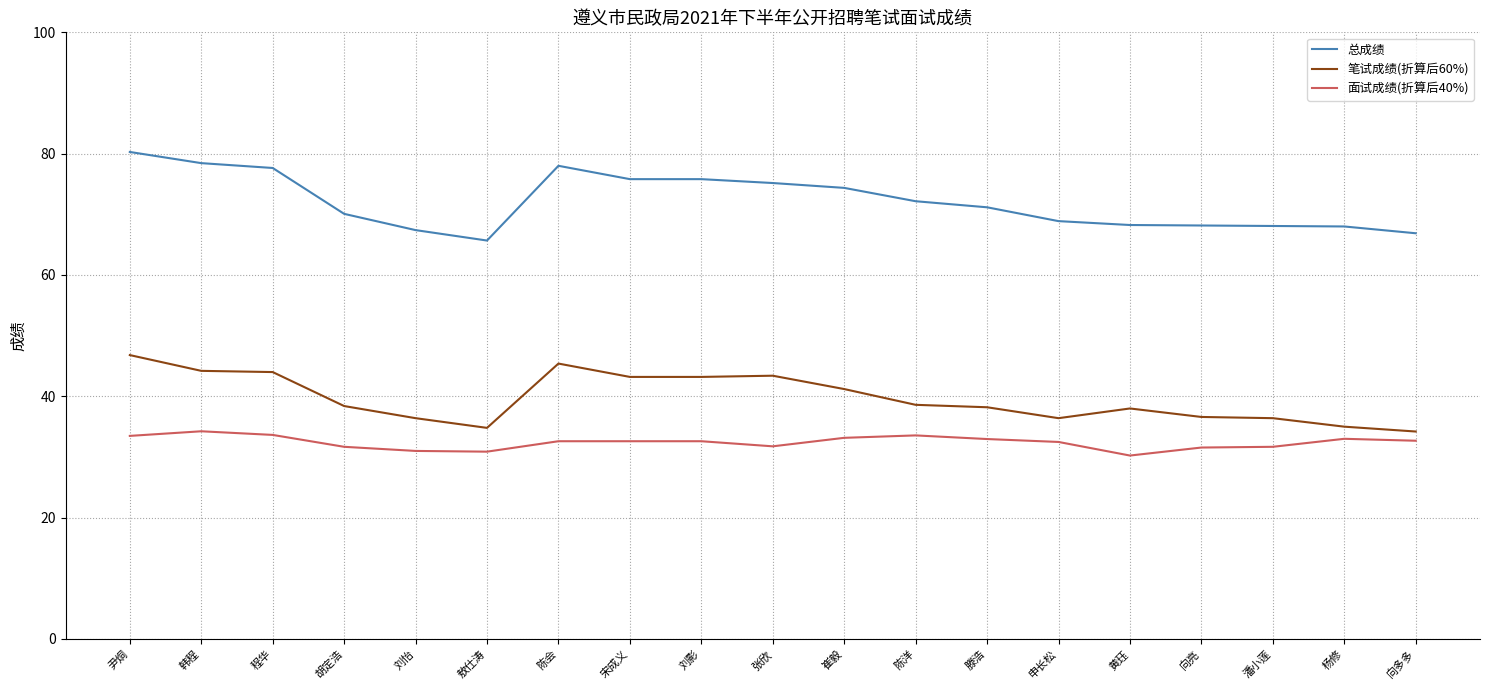

Is it true that 笔试成绩(折算后60%) equals 65.8 at 陈会?

False